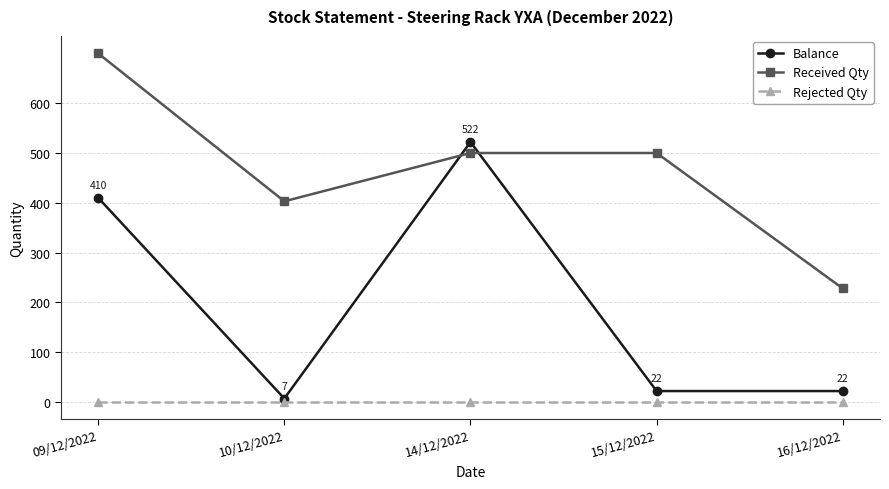

At 16/12/2022, list the series in order from largest to smallest.

Received Qty, Balance, Rejected Qty